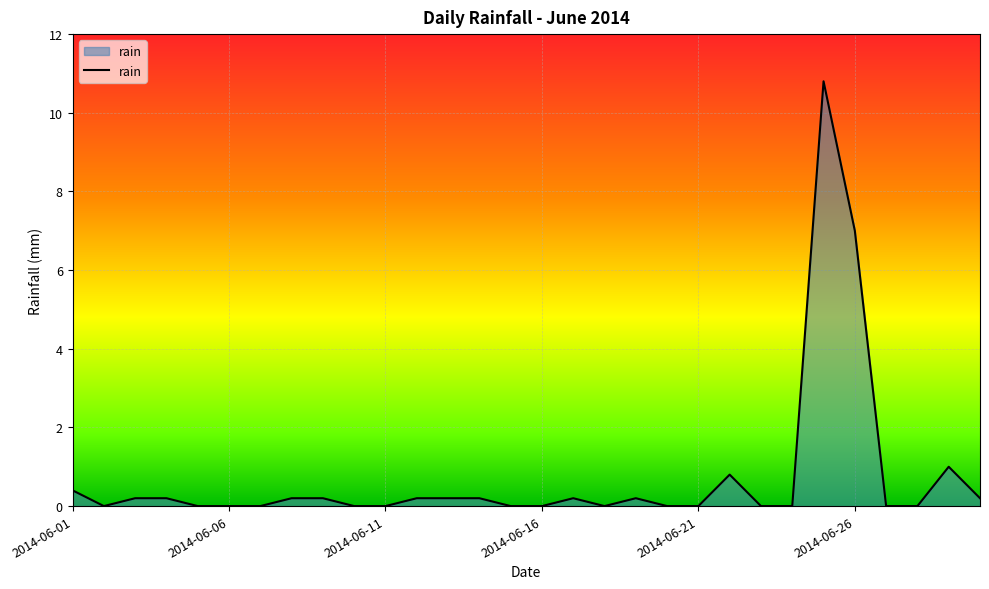

Reading left to right, extract all data points from this chart.

0.4	0.0	0.2	0.2	0.0	0.0	0.0	0.2	0.2	0.0	0.0	0.2	0.2	0.2	0.0	0.0	0.2	0.0	0.2	0.0	0.0	0.8	0.0	0.0	10.8	7.0	0.0	0.0	1.0	0.2